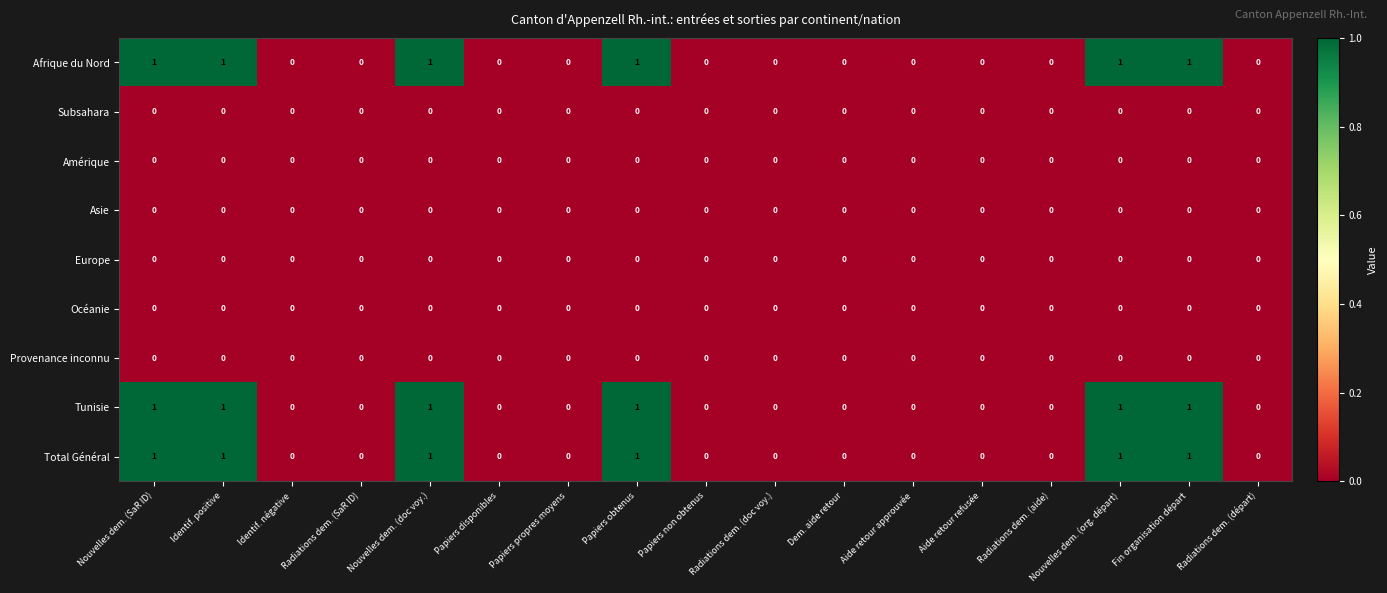

The Total Général series shows 2 at Nouvelles dem. (org. départ). True or false?

False